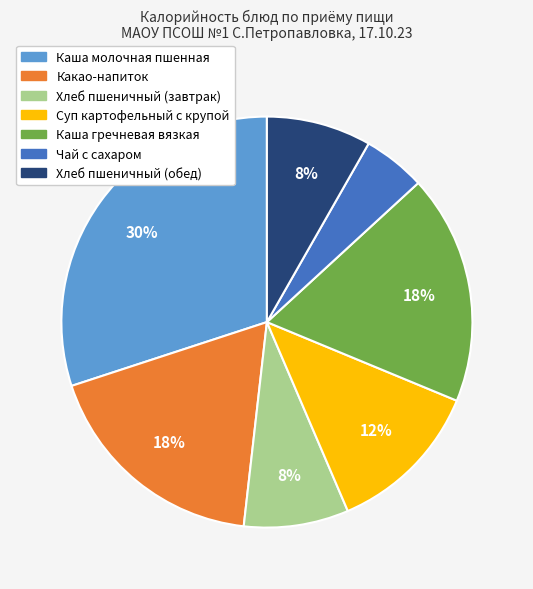

What is the ratio of the value at Каша гречневая вязкая to the value at Хлеб пшеничный (завтрак)?

2.2